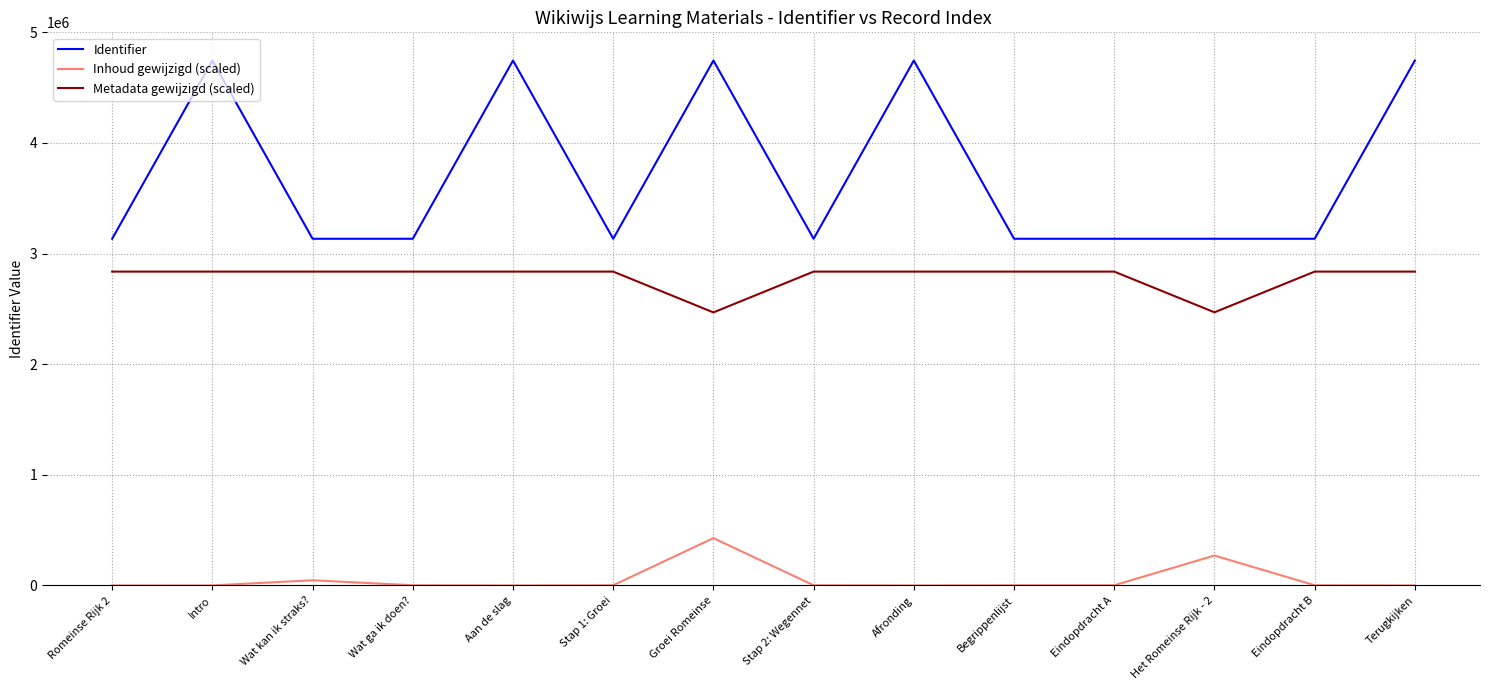

What are all the series names shown in the legend?

Identifier, Inhoud gewijzigd (scaled), Metadata gewijzigd (scaled)